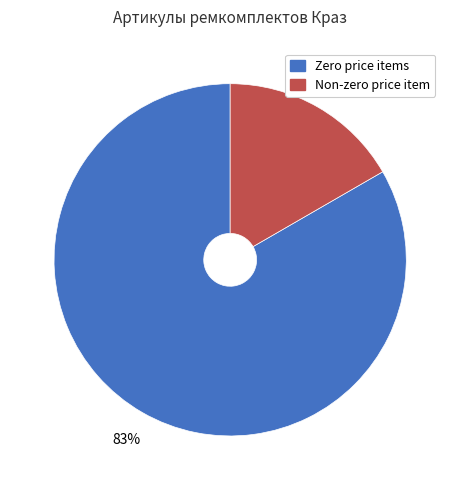

Is there a majority slice in this chart?

Yes